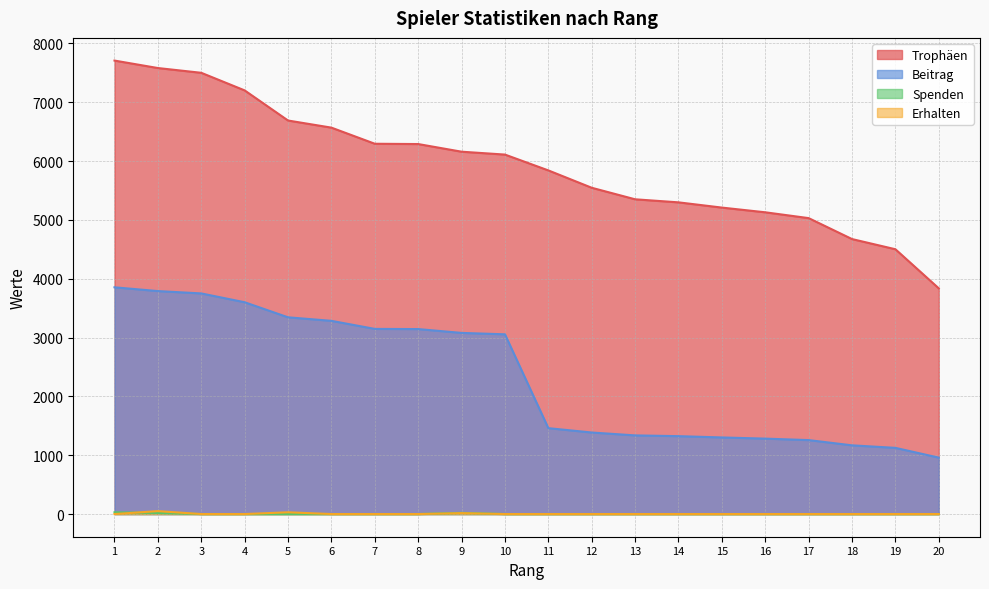

What are all the series names shown in the legend?

Trophäen, Beitrag, Spenden, Erhalten